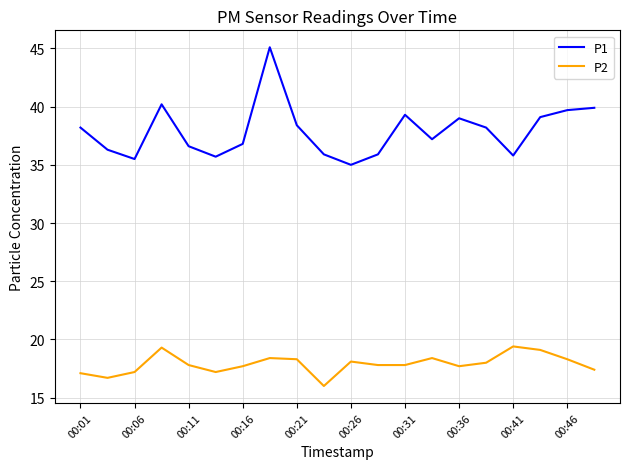

List the series in order of their peak value, lowest first.

P2, P1